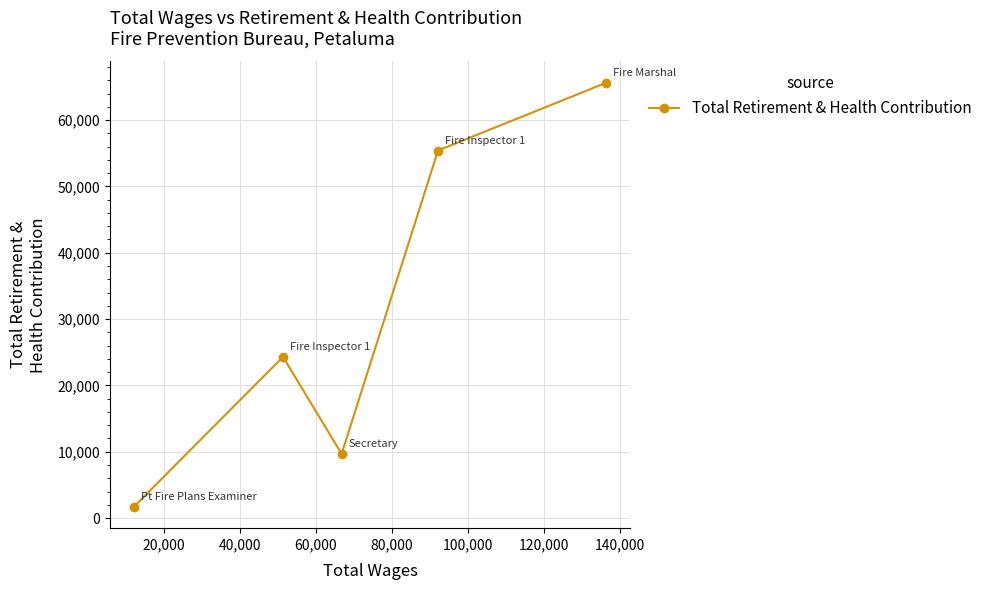

What is the value of the 1st point from the left?

1678